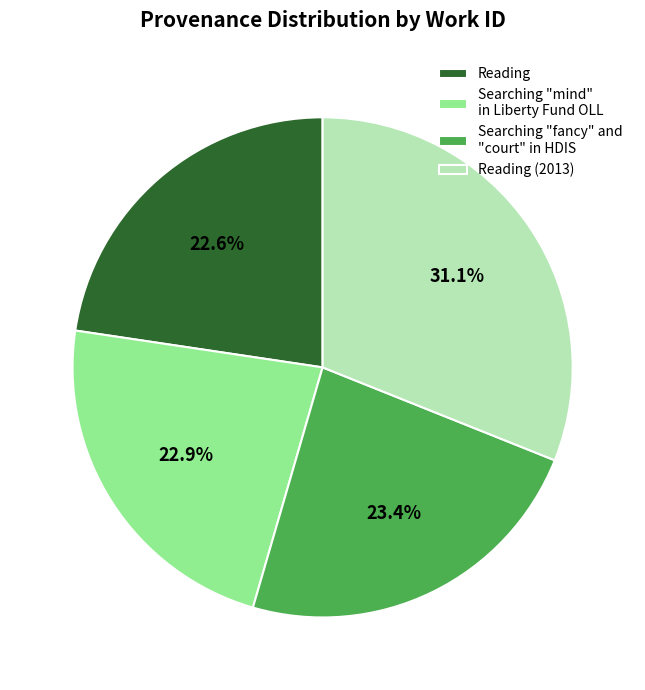

What is the ratio of the value at Reading (2013) to the value at Searching "mind" in Liberty Fund OLL?

1.4